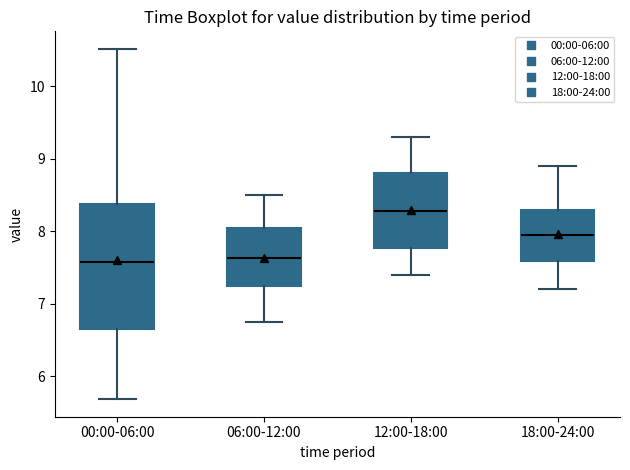

Reading left to right, transcribe this box plot: for each box, give where its median line is, the range the box spans, and where its two whiskers end, as read against the y-axis. The values are not printed on the chart, so give them approximately, as read against the axis.

00:00-06:00: median 7.6, box 6.7 to 8.4, whiskers 5.7 to 10.5
06:00-12:00: median 7.6, box 7.2 to 8.1, whiskers 6.8 to 8.5
12:00-18:00: median 8.3, box 7.8 to 8.8, whiskers 7.4 to 9.3
18:00-24:00: median 8.0, box 7.6 to 8.3, whiskers 7.2 to 8.9